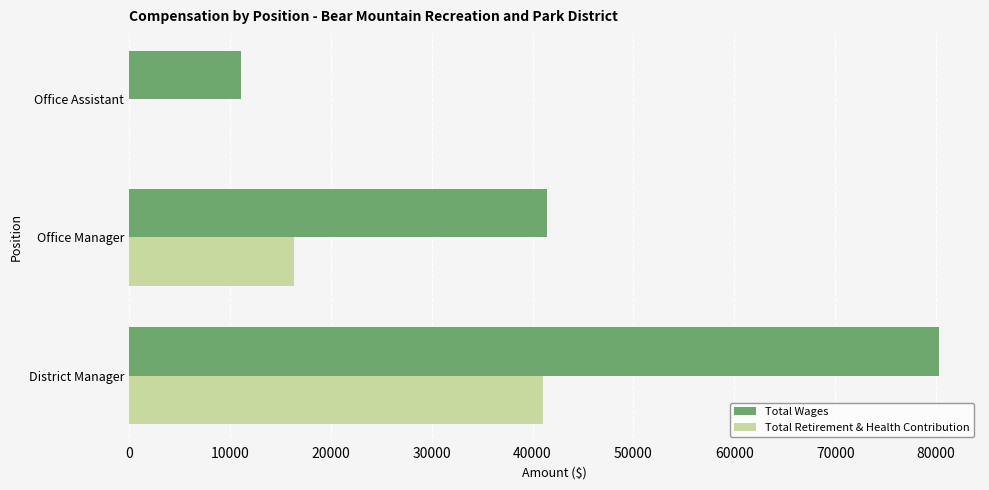

Which series changed the most between District Manager and Office Manager?

Total Wages